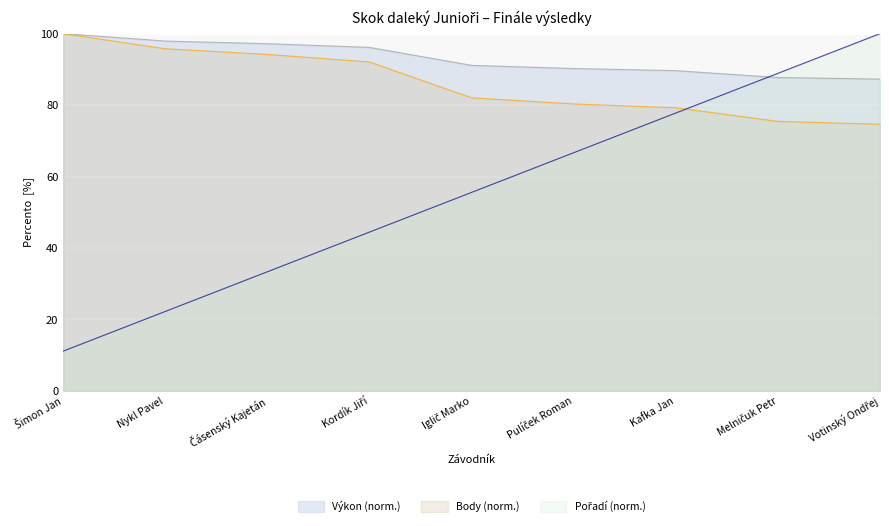

Between which two adjacent categories do Pořadí and Body first intersect?

Kafka Jan and Melničuk Petr